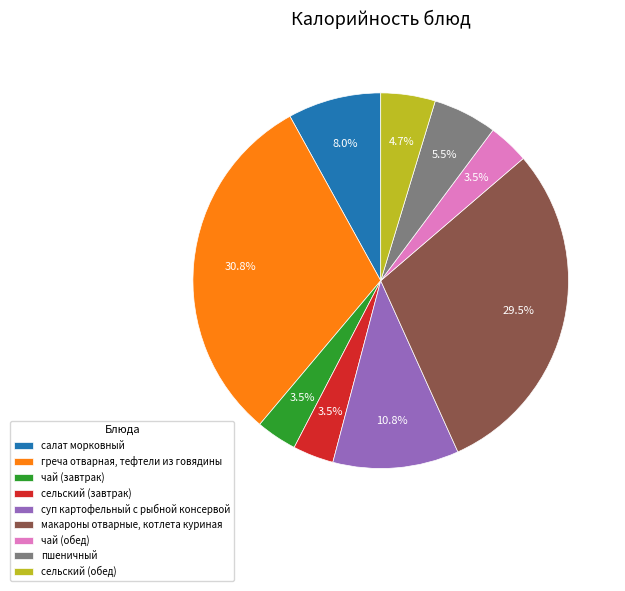

What is the largest slice in the pie chart?

греча отварная, тефтели из говядины